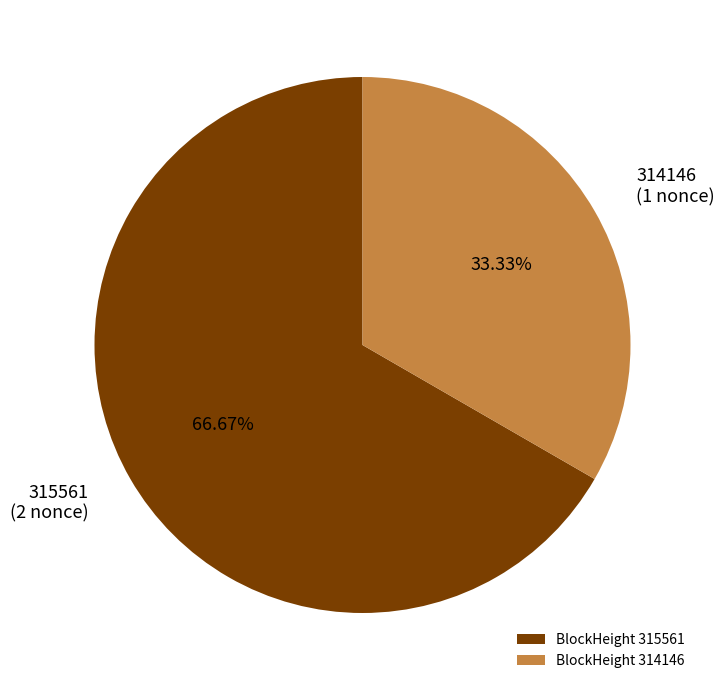

To the nearest percent, what is the combined percentage of 314146 and 315561?

100%